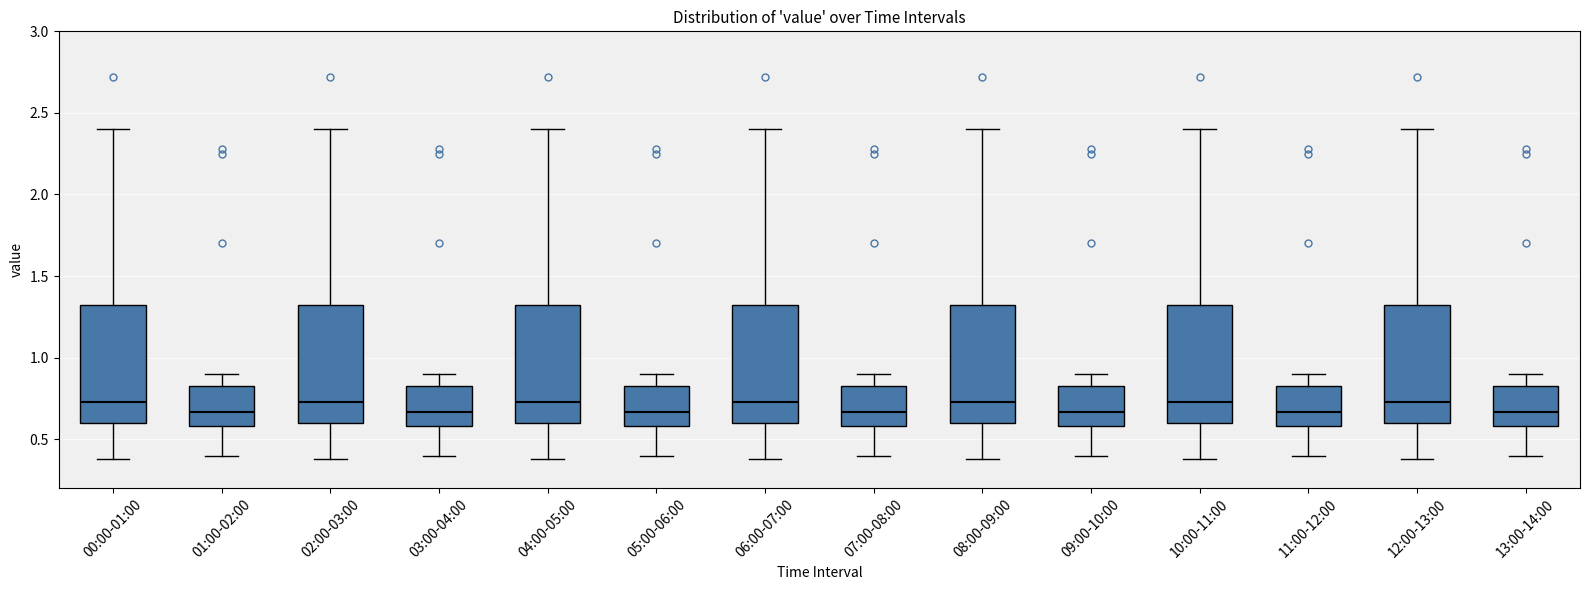

Reading left to right, read every box against the y-axis: the position of its median line, the range the box covers, and the ends of its whiskers. The values are not printed on the chart, so give them approximately, as read against the axis.

00:00-01:00: median 0.75, box 0.60 to 1.35, whiskers 0.40 to 2.40
01:00-02:00: median 0.65, box 0.60 to 0.85, whiskers 0.40 to 0.90
02:00-03:00: median 0.75, box 0.60 to 1.35, whiskers 0.40 to 2.40
03:00-04:00: median 0.65, box 0.60 to 0.85, whiskers 0.40 to 0.90
04:00-05:00: median 0.75, box 0.60 to 1.35, whiskers 0.40 to 2.40
05:00-06:00: median 0.65, box 0.60 to 0.85, whiskers 0.40 to 0.90
06:00-07:00: median 0.75, box 0.60 to 1.35, whiskers 0.40 to 2.40
07:00-08:00: median 0.65, box 0.60 to 0.85, whiskers 0.40 to 0.90
08:00-09:00: median 0.75, box 0.60 to 1.35, whiskers 0.40 to 2.40
09:00-10:00: median 0.65, box 0.60 to 0.85, whiskers 0.40 to 0.90
10:00-11:00: median 0.75, box 0.60 to 1.35, whiskers 0.40 to 2.40
11:00-12:00: median 0.65, box 0.60 to 0.85, whiskers 0.40 to 0.90
12:00-13:00: median 0.75, box 0.60 to 1.35, whiskers 0.40 to 2.40
13:00-14:00: median 0.65, box 0.60 to 0.85, whiskers 0.40 to 0.90